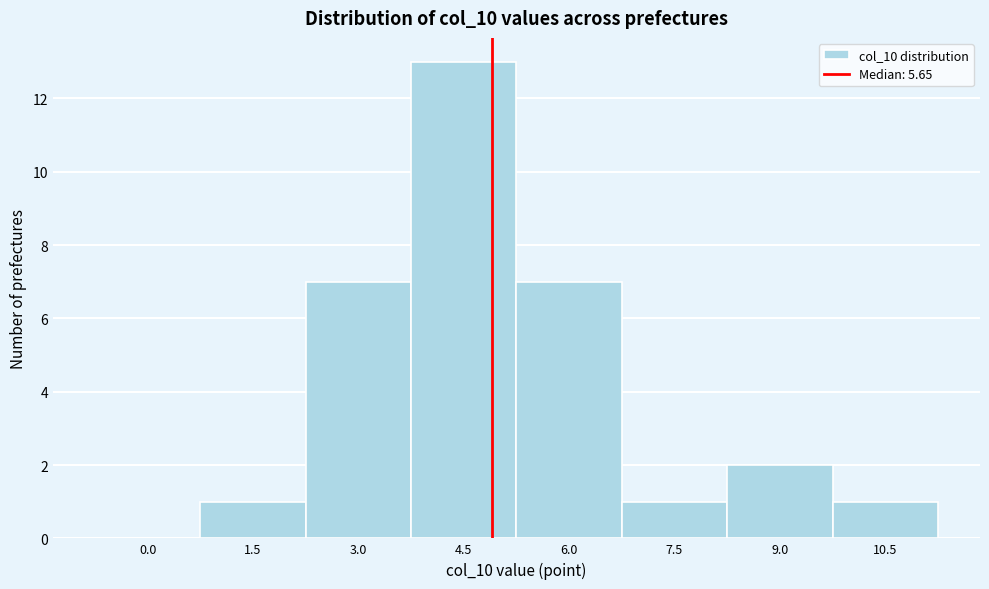

Reading right to left, extract all data points from this chart.

10.5=1	9.0=2	7.5=1	6.0=7	4.5=13	3.0=7	1.5=1	0.0=0